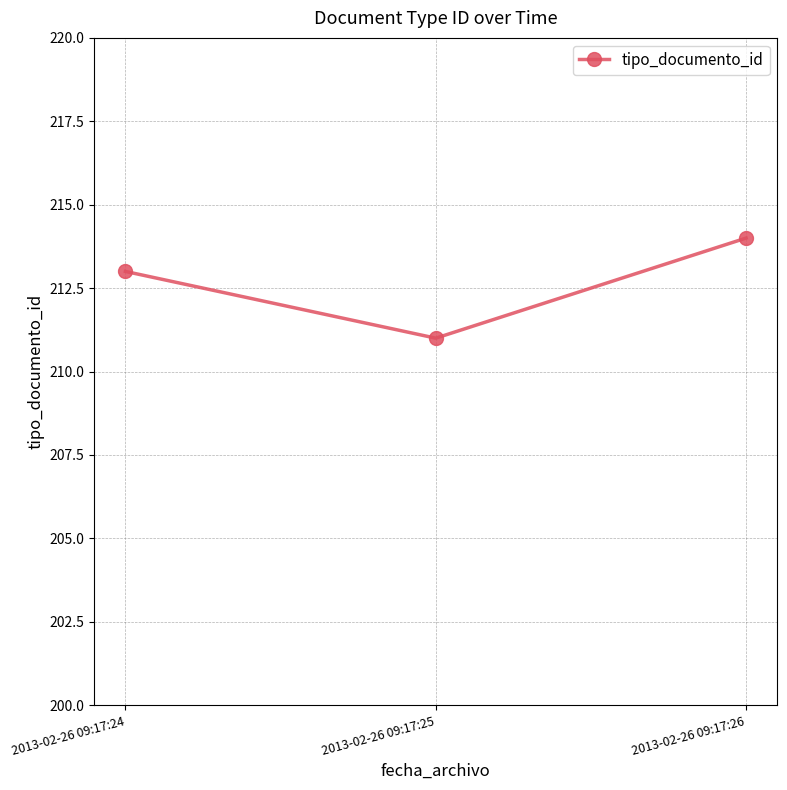

What is the average value?

213